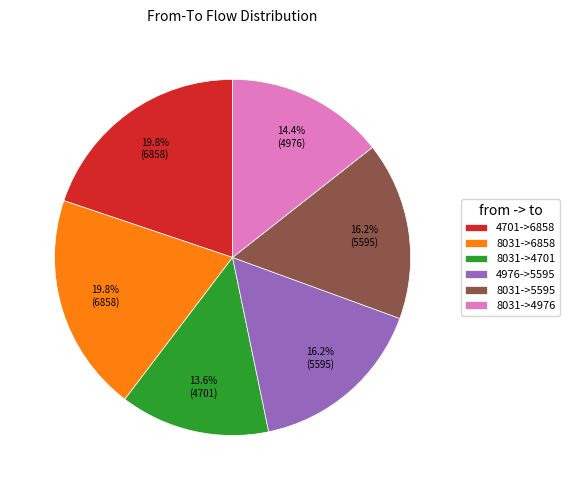

How many slices are in this pie chart?

6